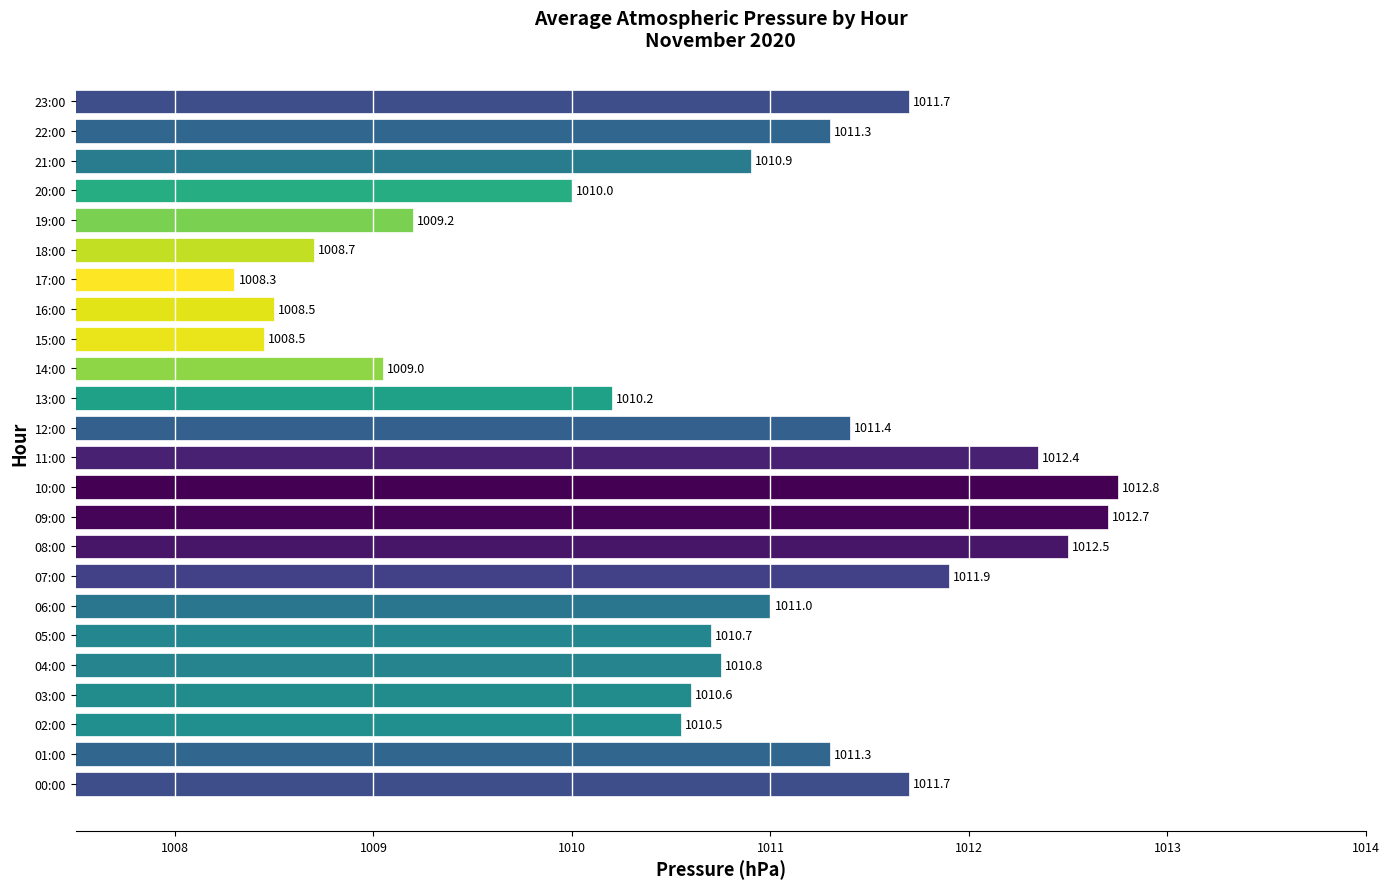

What is the average value?

1010.7